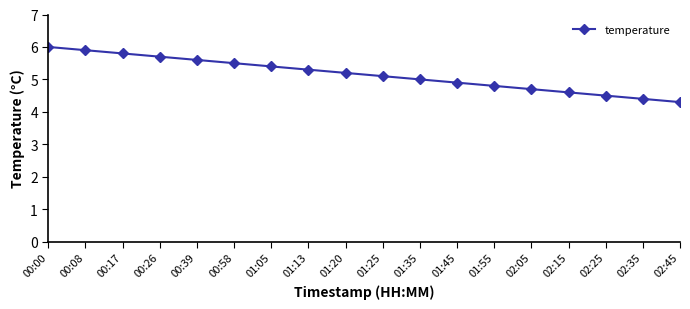

What is the label of the 8th point from the right?

01:35